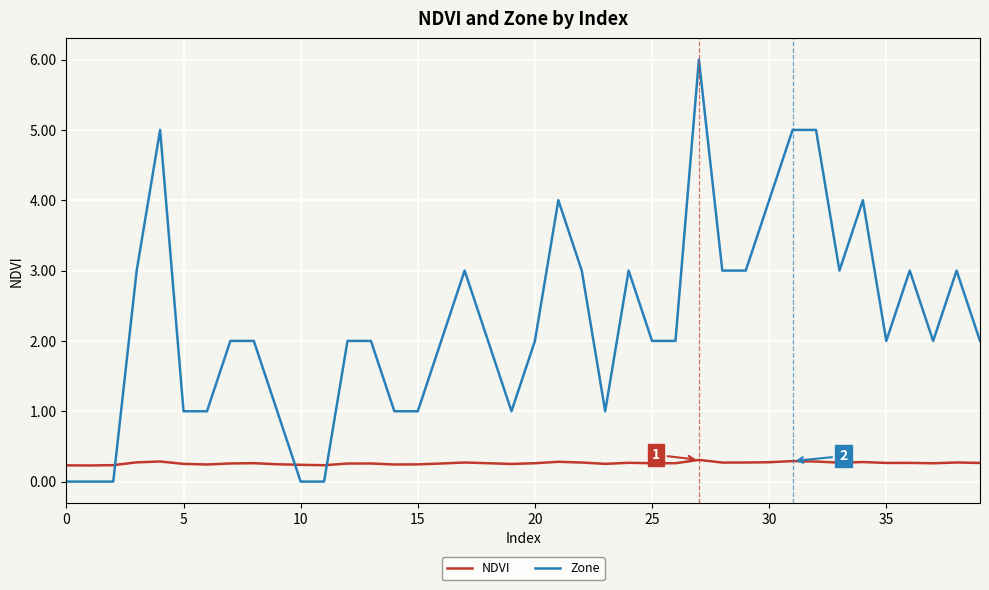

What is the greatest value displayed?

6.0